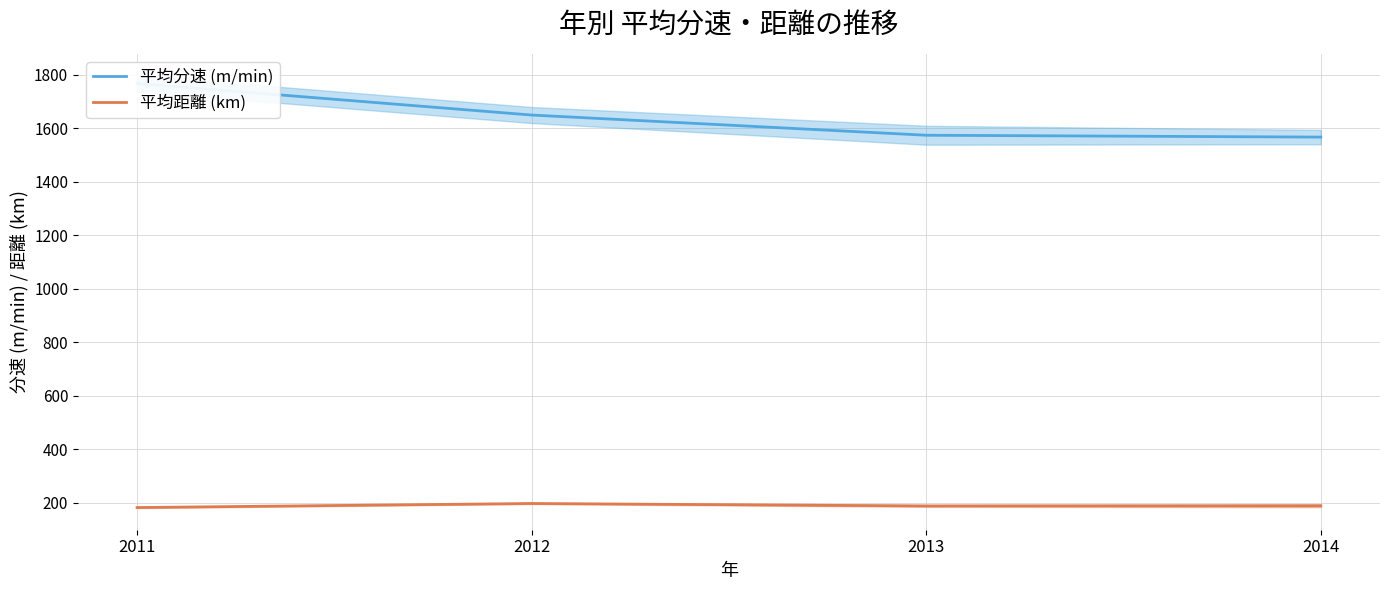

Where is 平均距離 (km) nearest to the value 189?

2014